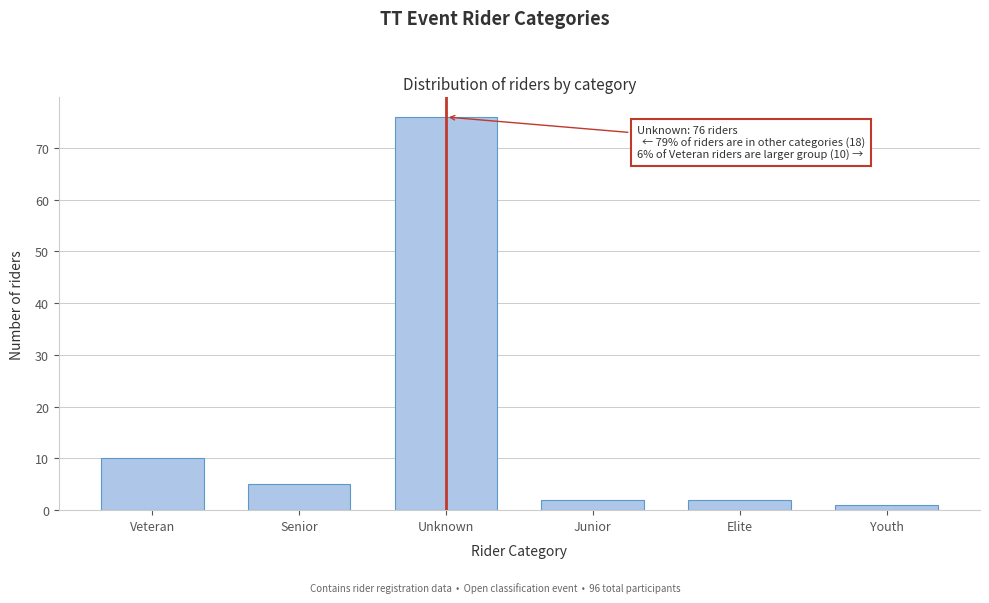

Reading left to right, extract all data points from this chart.

Veteran=10	Senior=5	Unknown=76	Junior=2	Elite=2	Youth=1